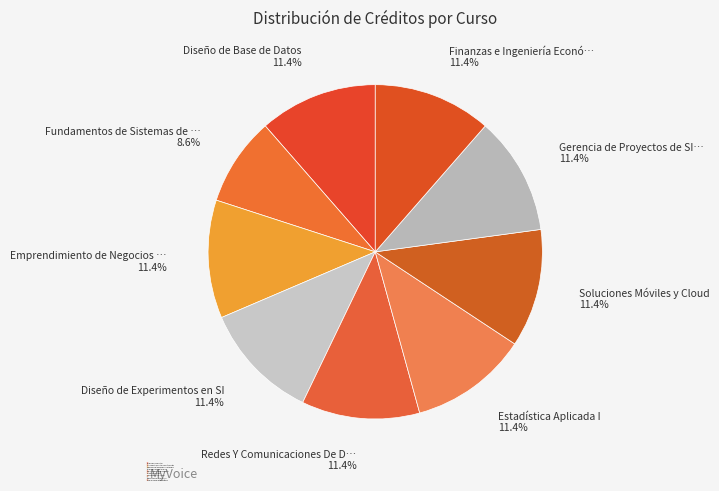

What is the ratio of the value at Emprendimiento de Negocios Sostenibles to the value at Finanzas e Ingeniería Económica?

1.0